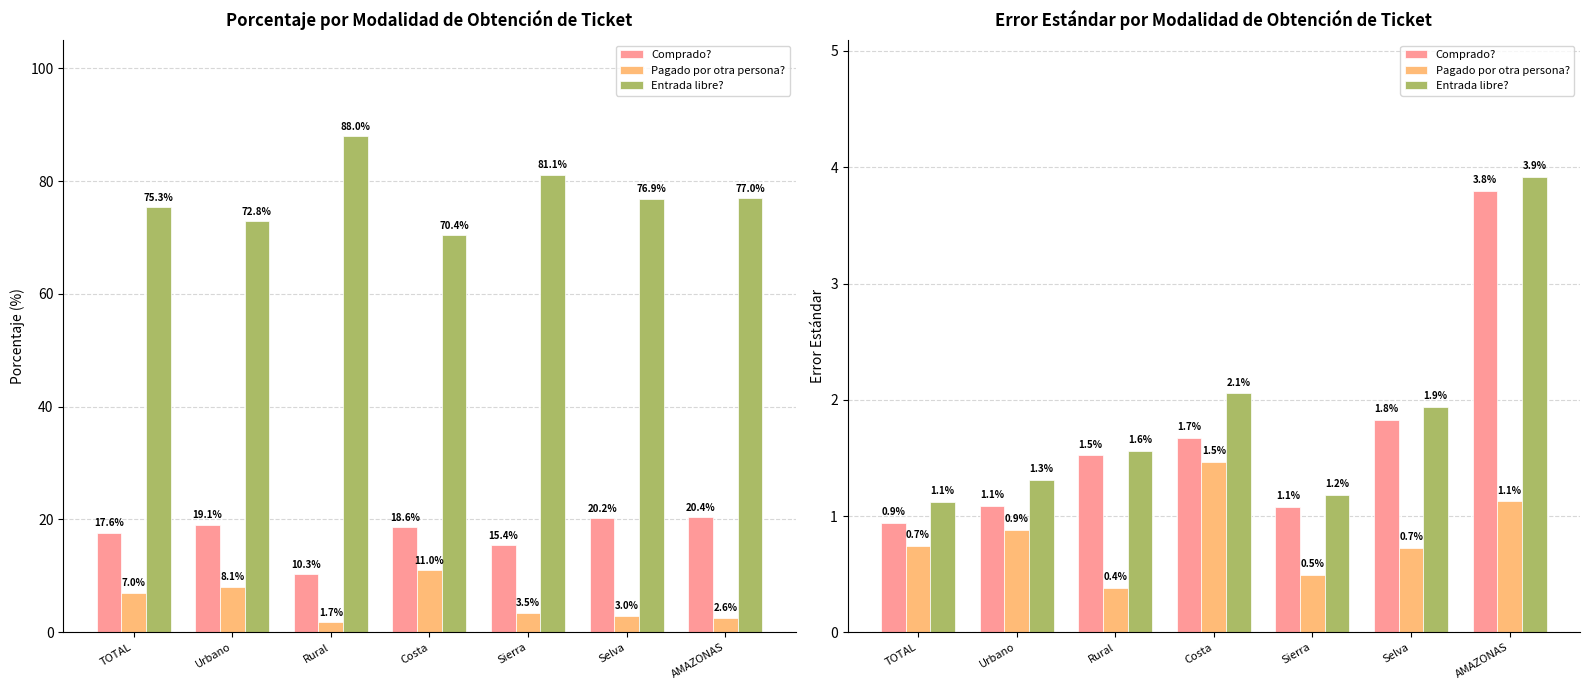

Which label corresponds to the smallest value in the chart?

Rural